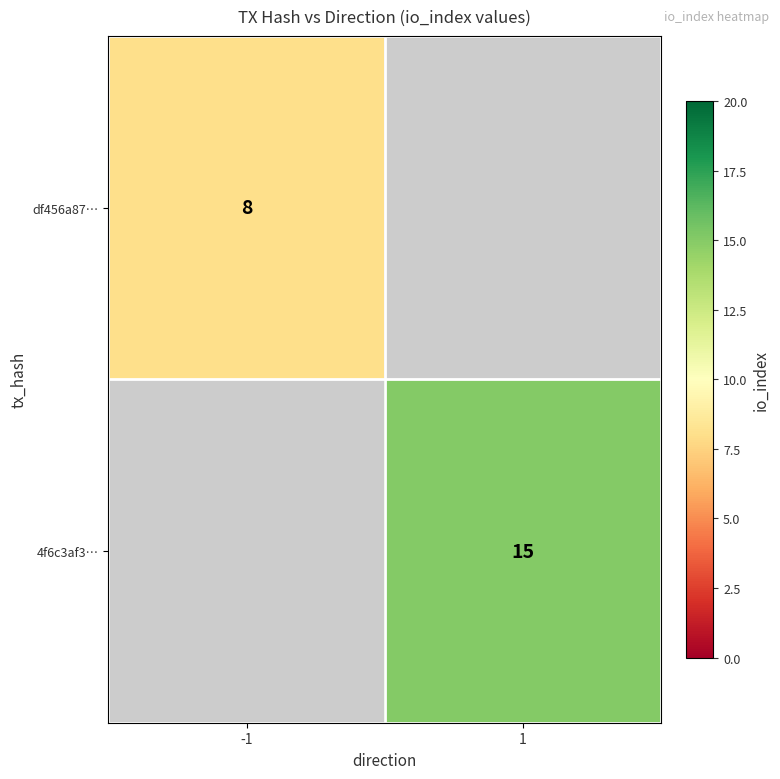

The 4f6c3af3… series shows 26 at 1. True or false?

False